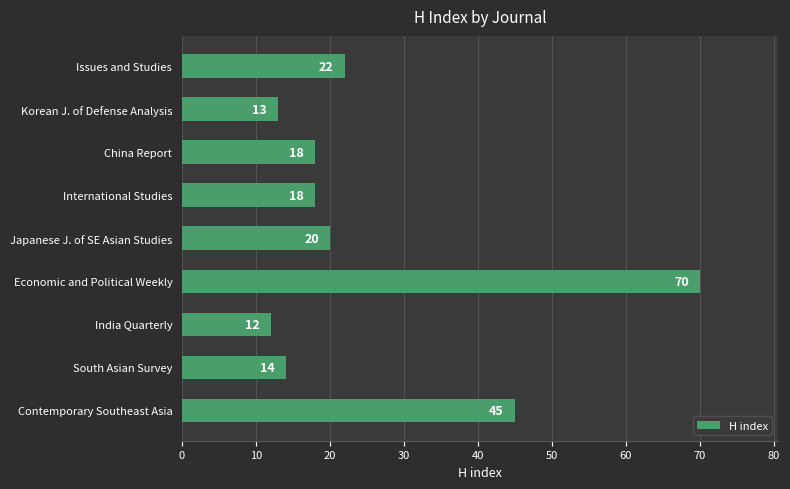

What is the difference between the values at International Studies and Economic and Political Weekly?

52